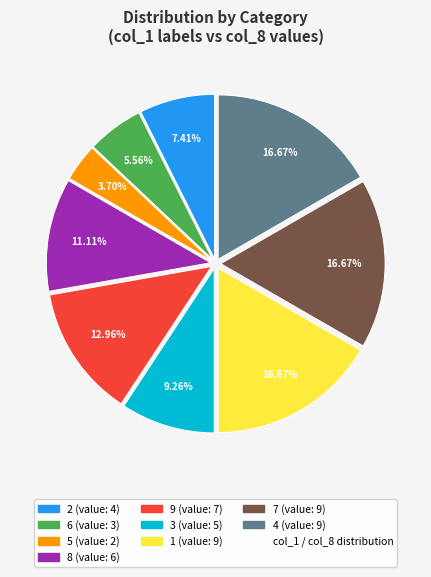

Is there a majority slice in this chart?

No